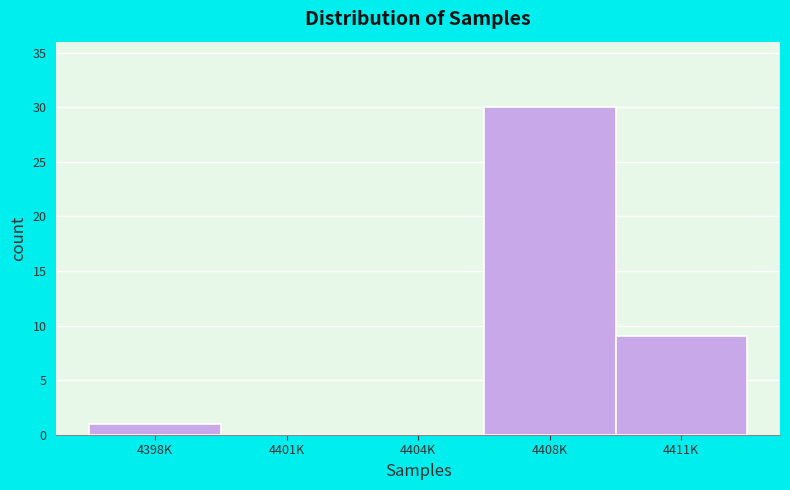

Reading left to right, extract all data points from this chart.

4398K=1	4401K=0	4404K=0	4408K=30	4411K=9